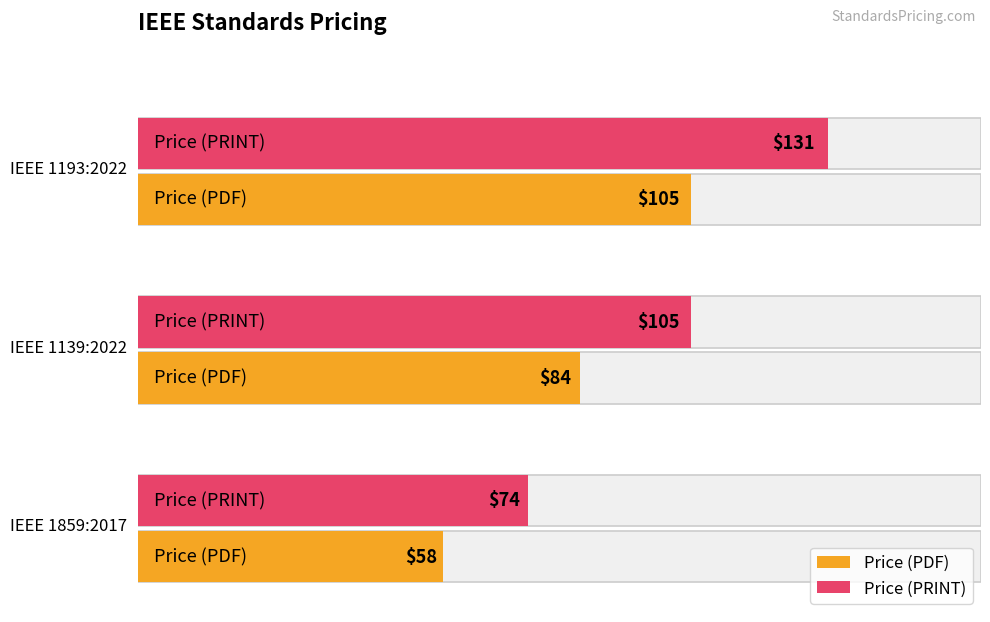

What are all the series names shown in the legend?

Price (PDF), Price (PRINT)